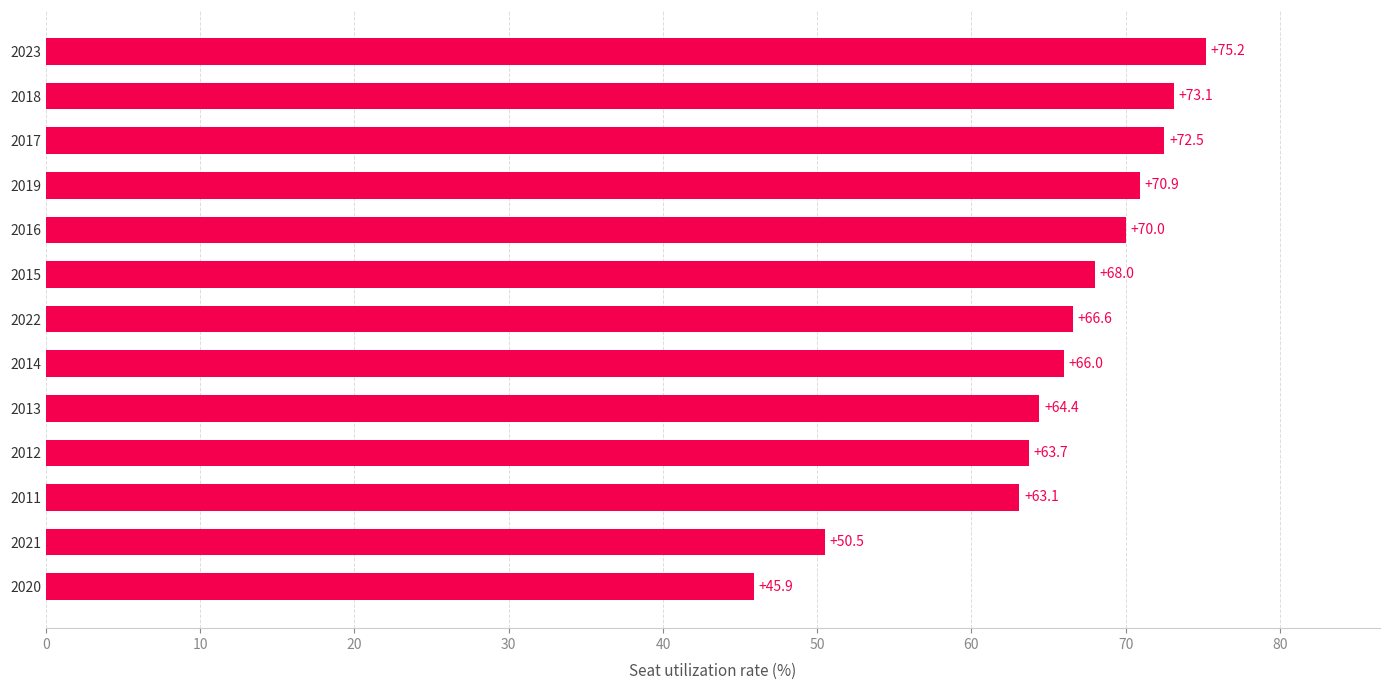

What is the sum of all values?

849.9